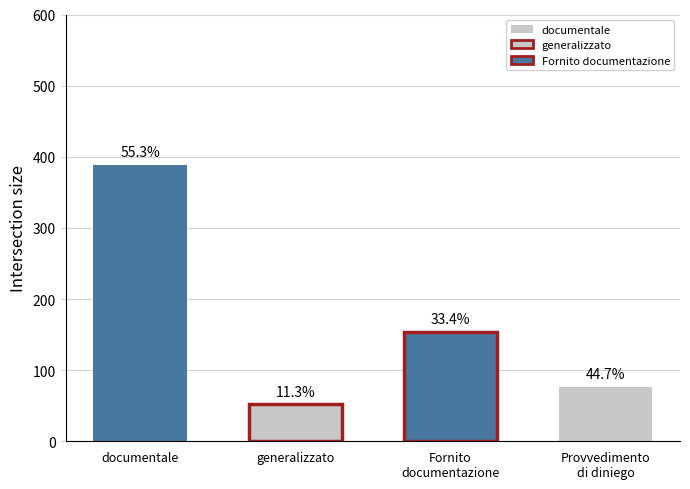

The chart shows a value of 196 at documentale. True or false?

False